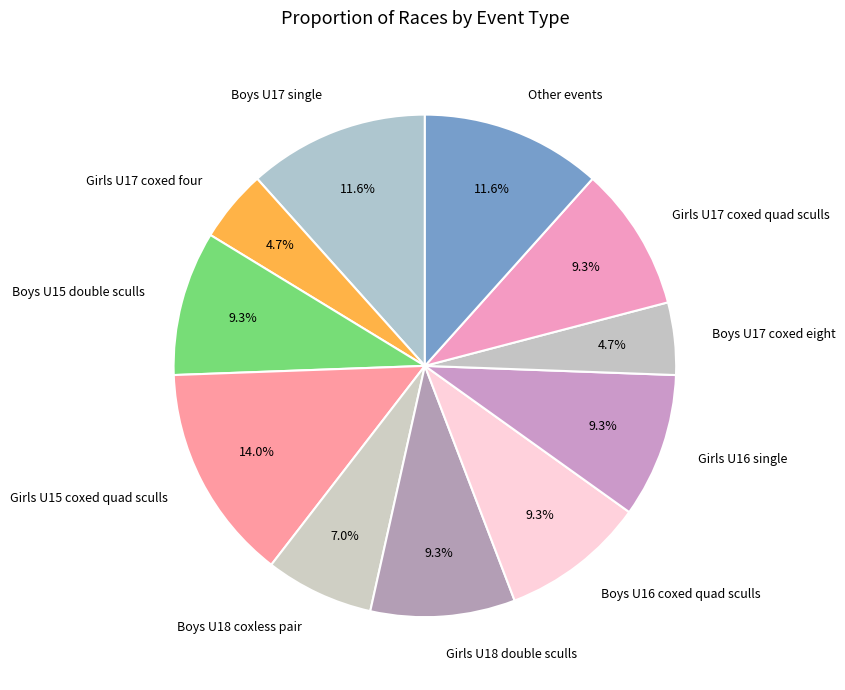

To the nearest percent, what is the average slice percentage?

9%